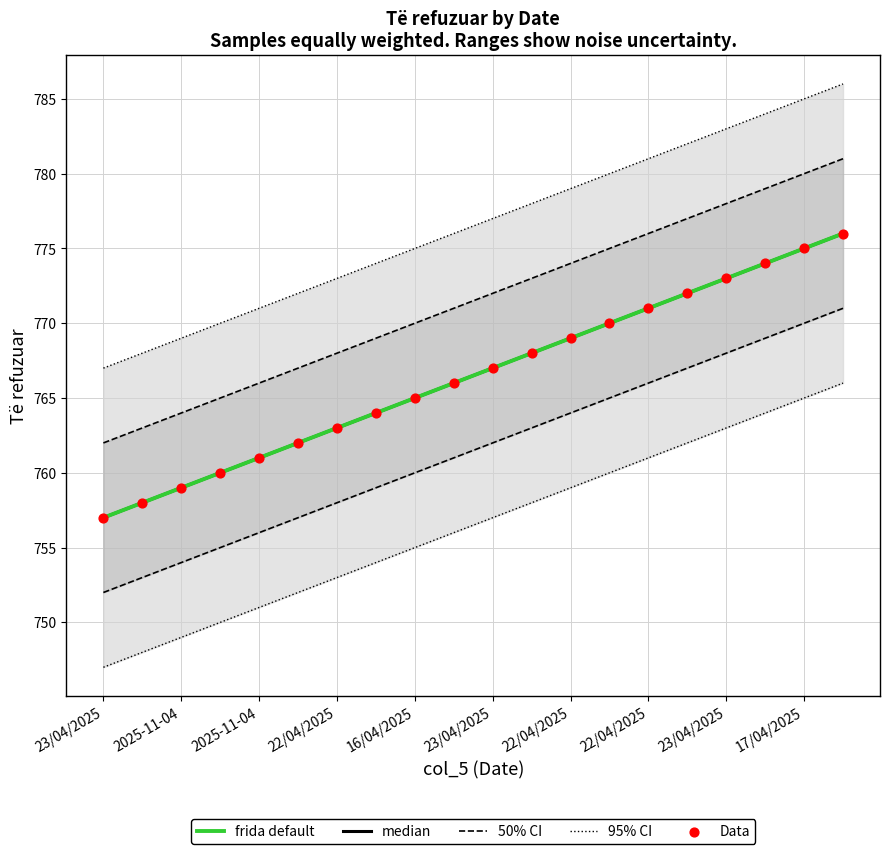

What are all the series names shown in the legend?

95% CI, 50% CI, median, frida default, Data